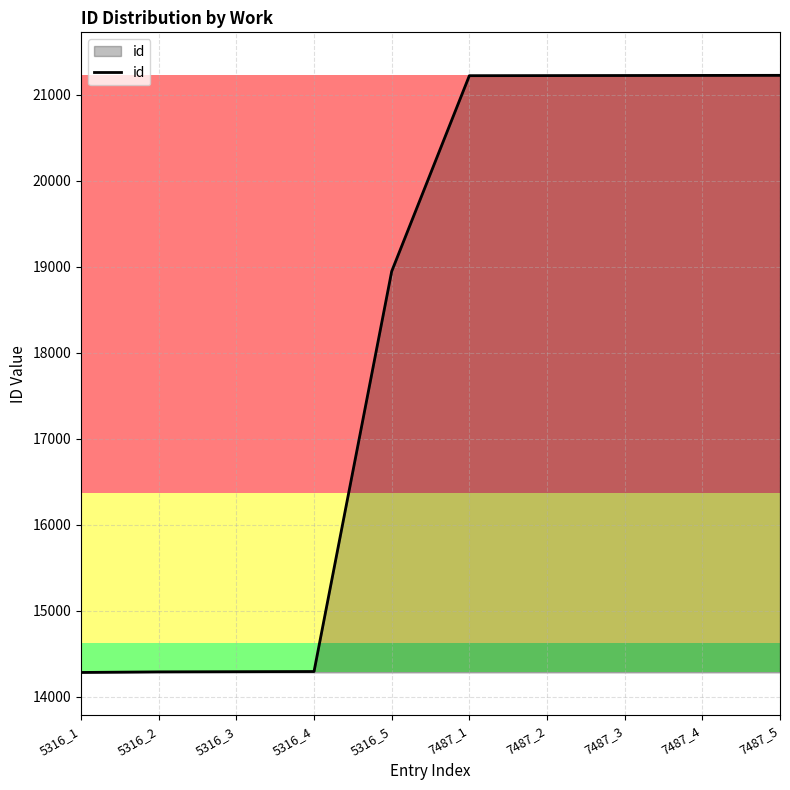

Read the value at 5316_2, to the nearest 50.

14300